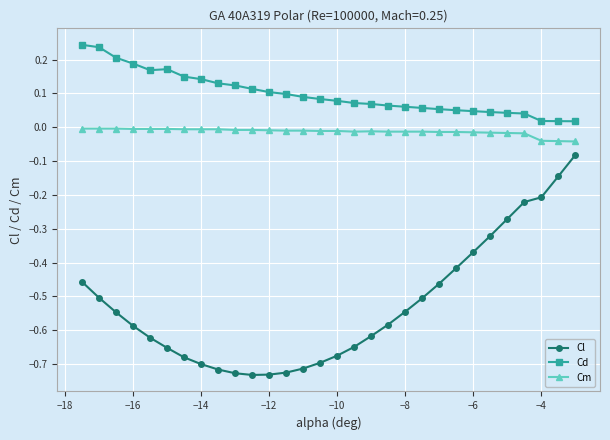

True or false: Cl and Cm intersect in this chart.

False